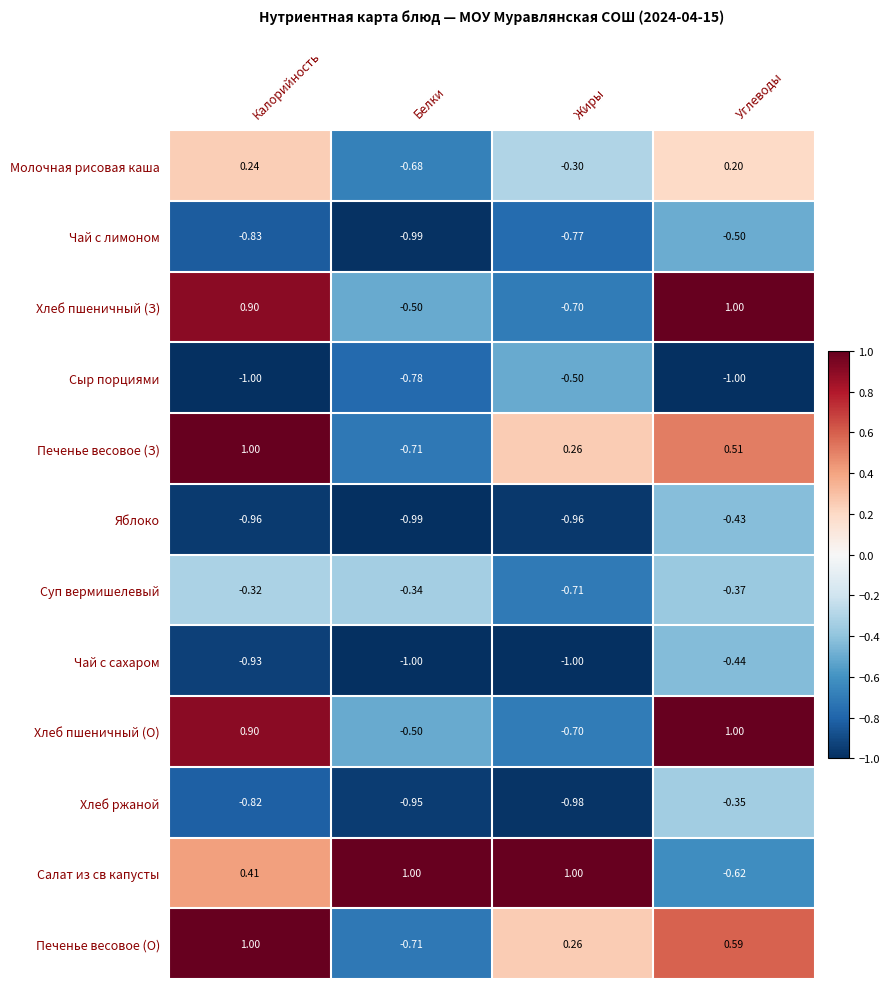

What is the minimum value shown in the chart?

-1.0